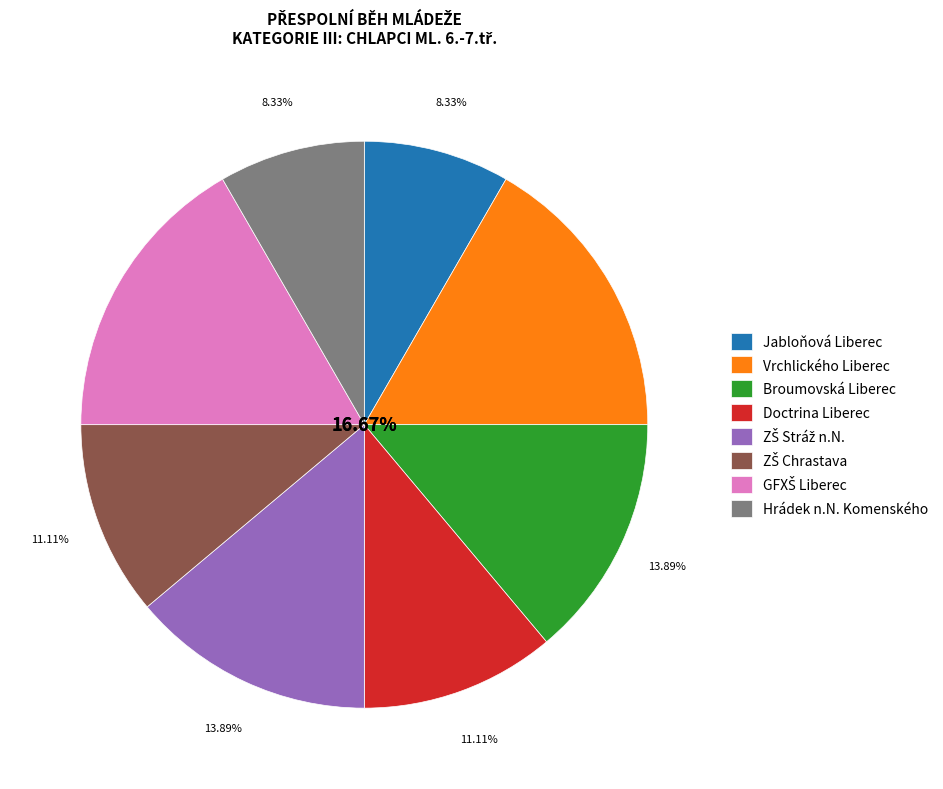

Combined, do Doctrina Liberec and Hrádek n.N. Komenského account for over 50%?

No